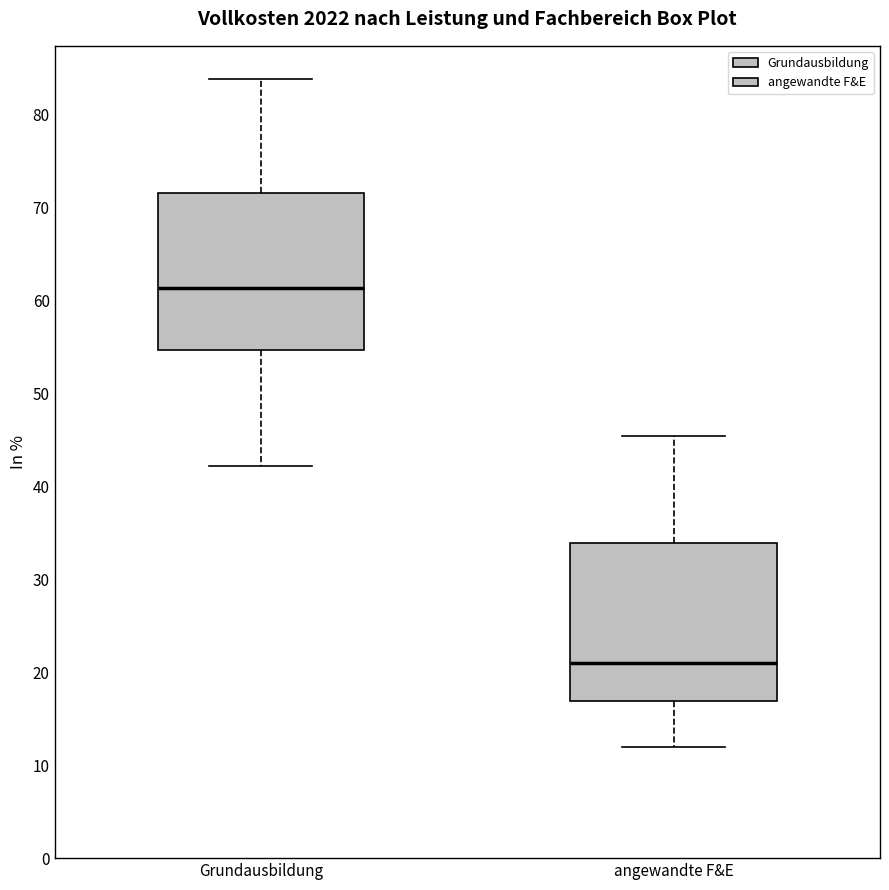

Which box's median line is the lowest?

angewandte F&E